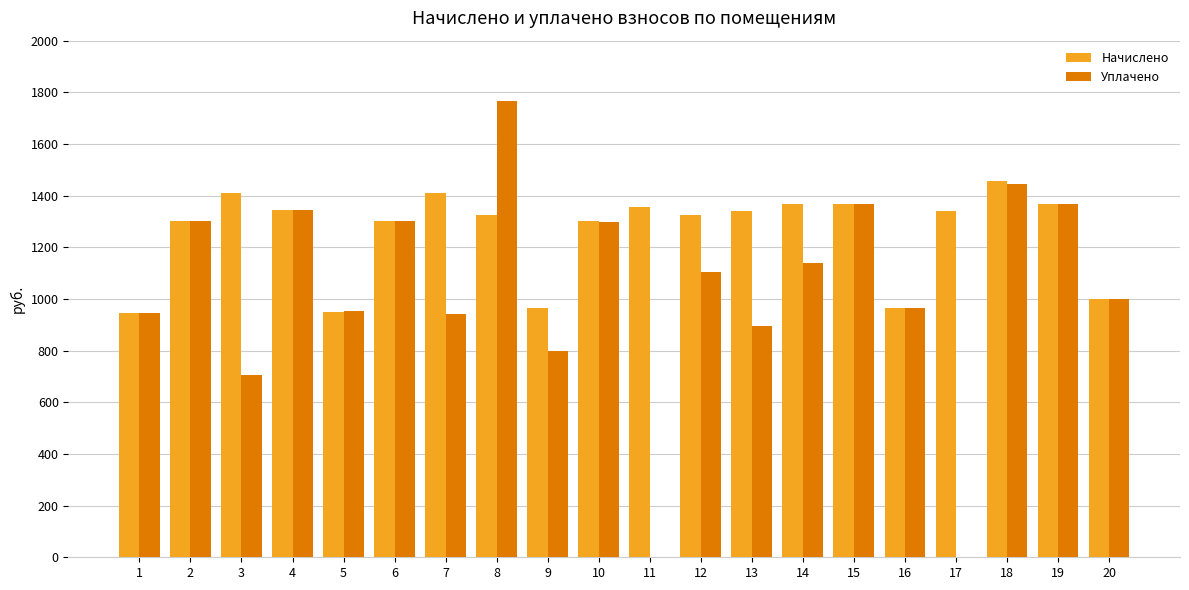

The Уплачено series shows 697.7 at 19. True or false?

False